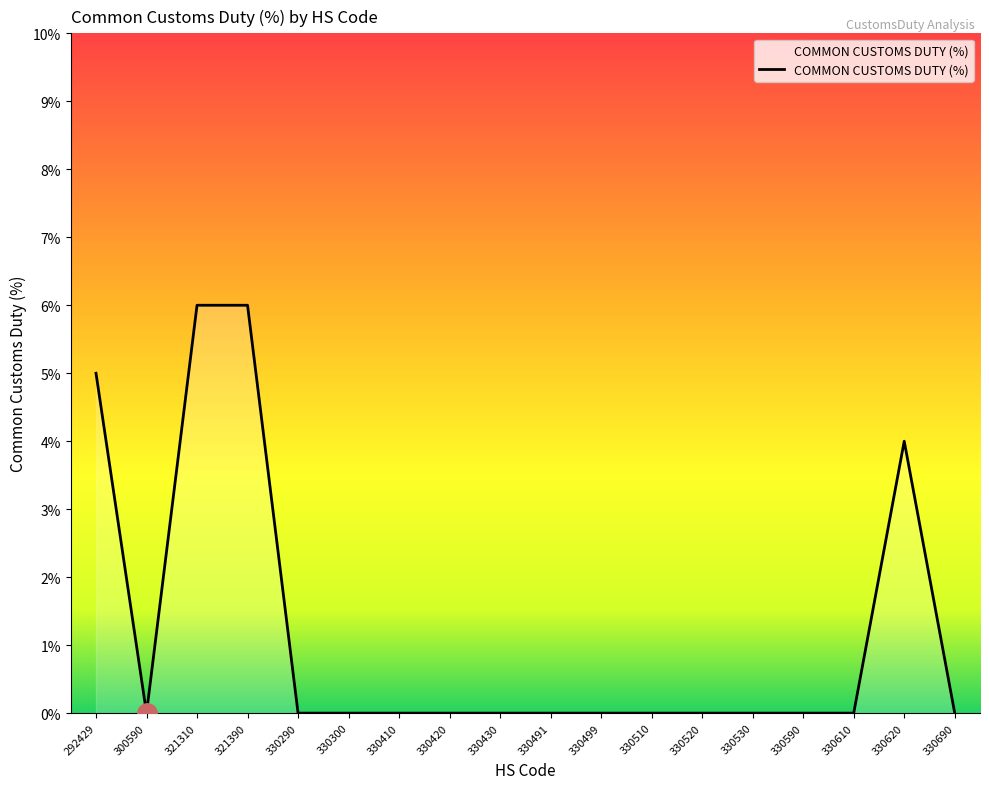

Where is the first local minimum?

300590